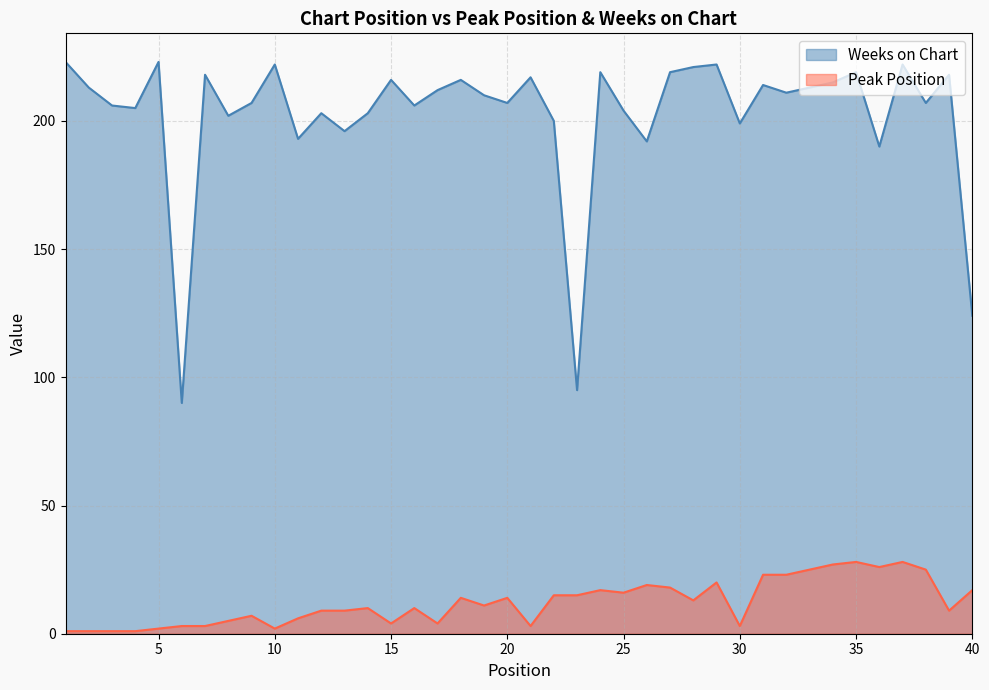

How many series are shown in this chart?

2